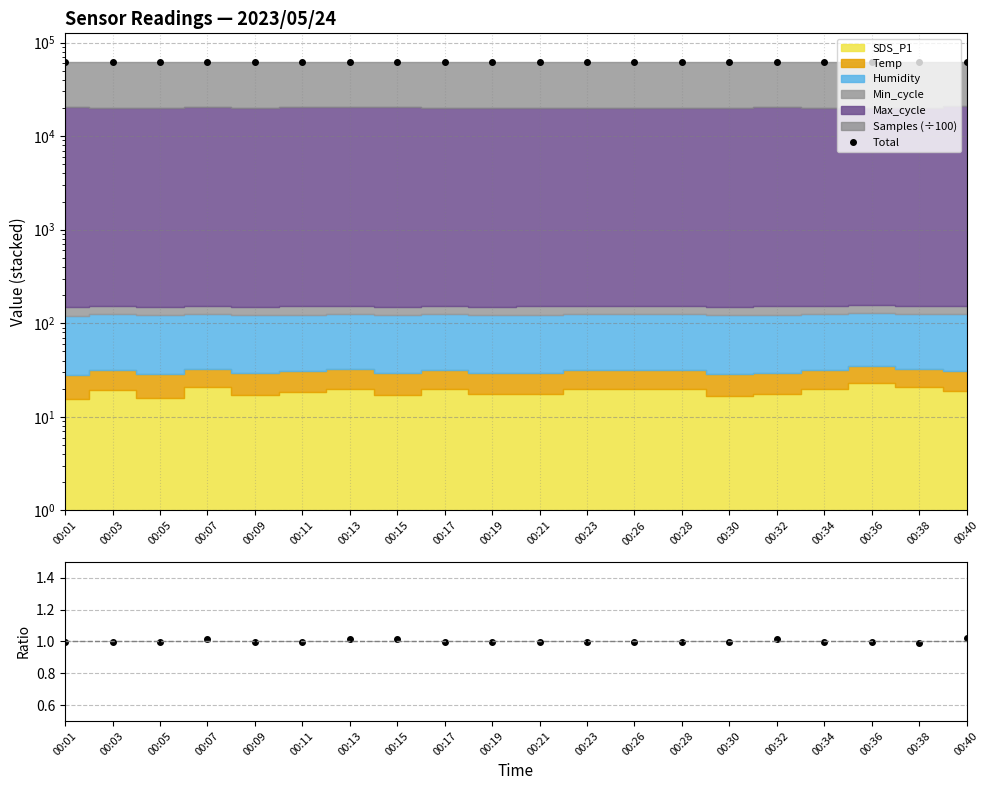

Between 00:30 and 00:26, which is larger?

00:30